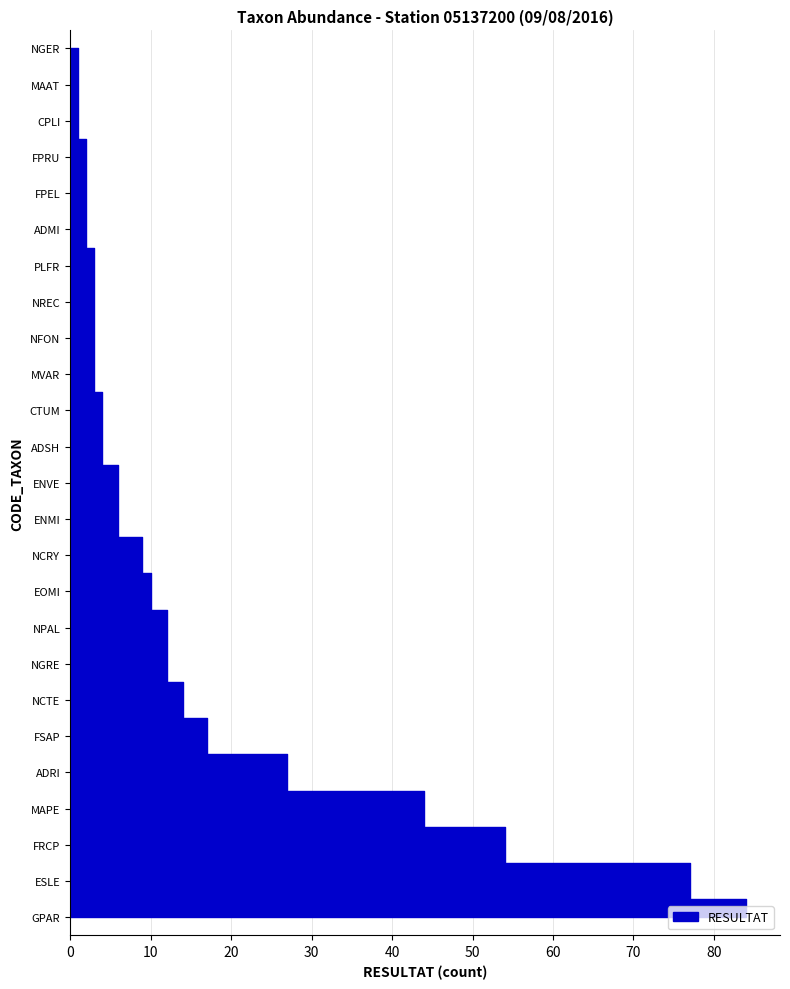

Reading right to left, what are all the values shown in this chart?

1	1	1	2	2	2	3	3	3	3	4	4	6	6	9	10	12	12	14	17	27	44	54	77	84